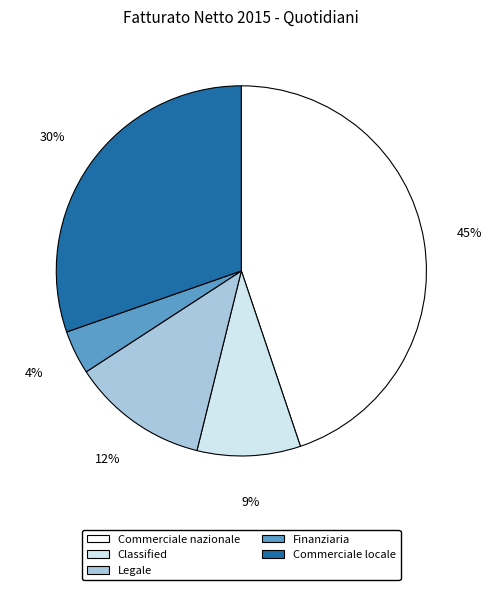

To the nearest percent, what percentage of the pie is Classified?

9%